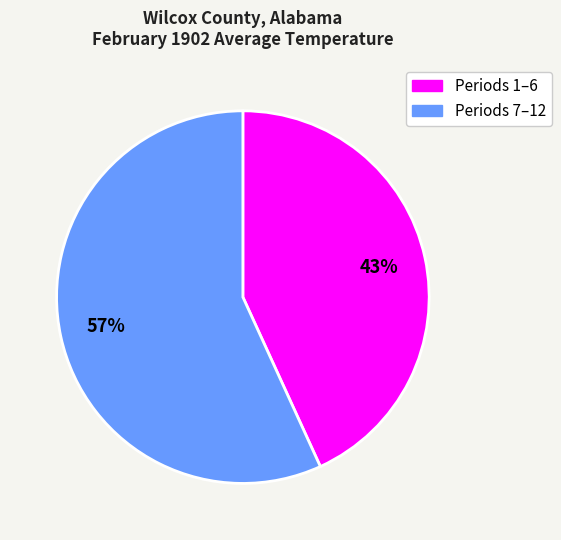

Does any single category account for the majority?

Yes